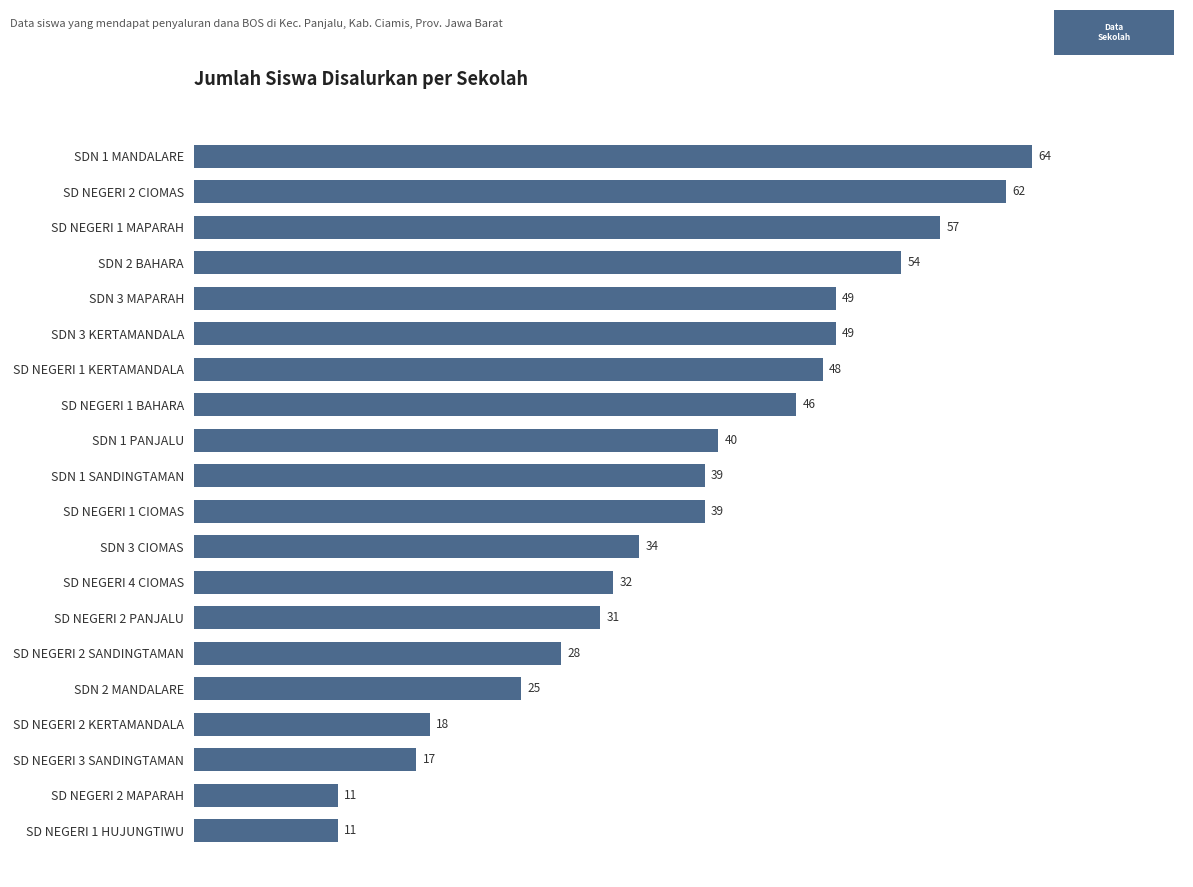

What is the smallest value displayed?

11